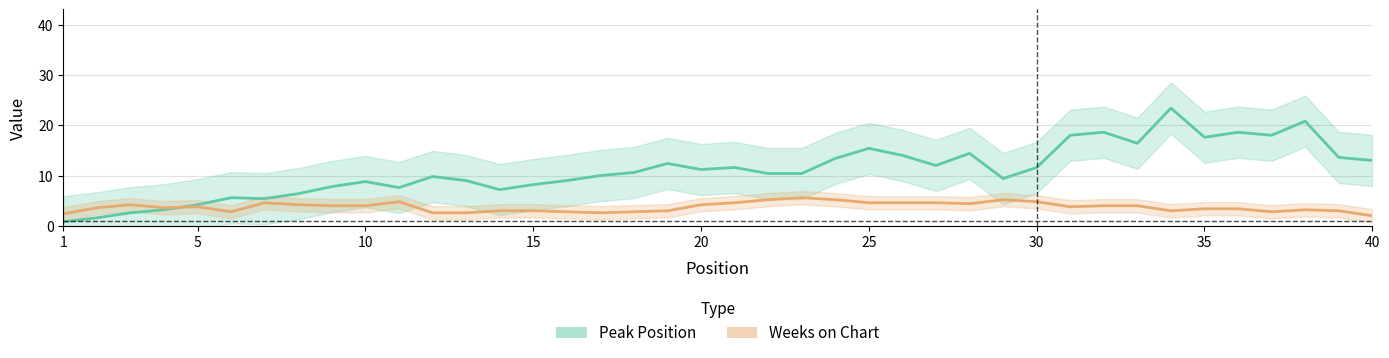

Reading right to left, transcribe all the data shown in this chart.

Peak Position: 13.0	13.6	20.8	18.0	18.6	17.6	23.4	16.4	18.6	18.0	11.6	9.4	14.4	12.0	14.0	15.4	13.4	10.4	10.4	11.6	11.2	12.4	10.6	10.0	9.0	8.2	7.2	9.0	9.8	7.6	8.8	7.8	6.4	5.4	5.6	4.2	3.2	2.6	1.6	0.8
Weeks on Chart: 2.0	3.0	3.2	2.8	3.4	3.4	3.0	4.0	4.0	3.8	4.8	5.2	4.4	4.6	4.6	4.6	5.2	5.6	5.2	4.6	4.2	3.0	2.8	2.6	2.8	3.0	3.0	2.6	2.6	4.8	4.0	4.0	4.2	4.6	2.8	3.8	3.6	4.2	3.6	2.4